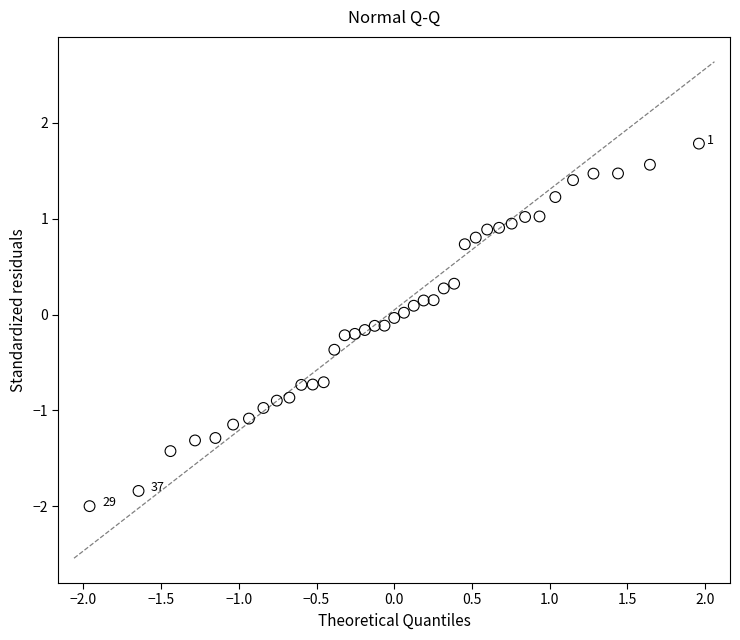

What is the range of X values (max minus min)?

3.9